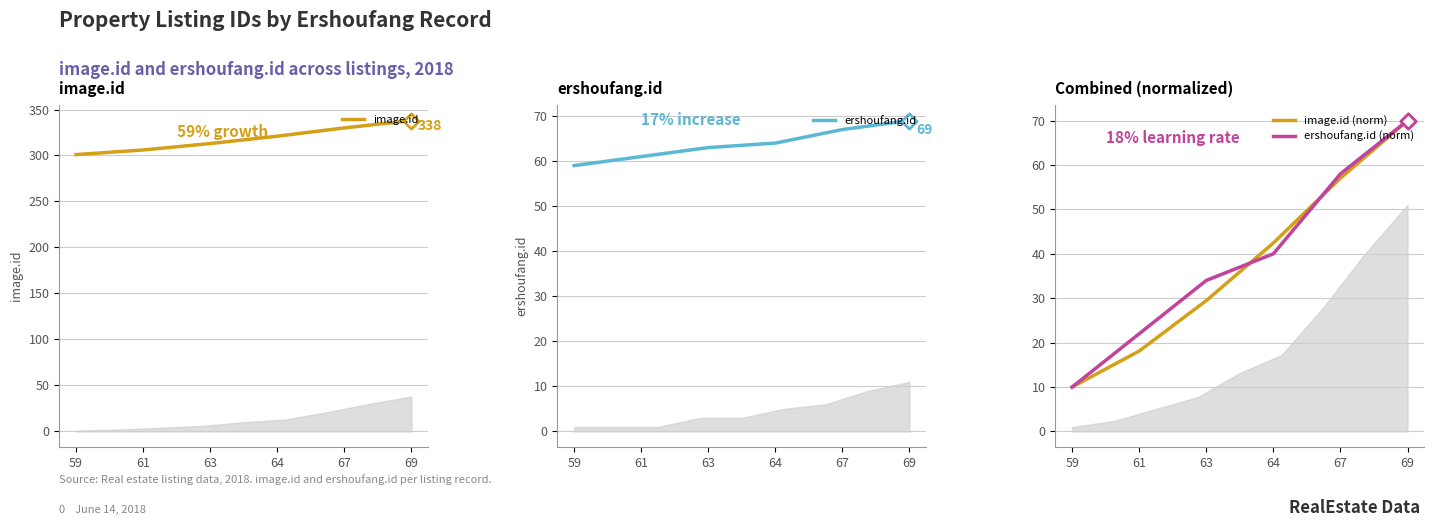

Which series reaches the maximum Y coordinate?

image.id